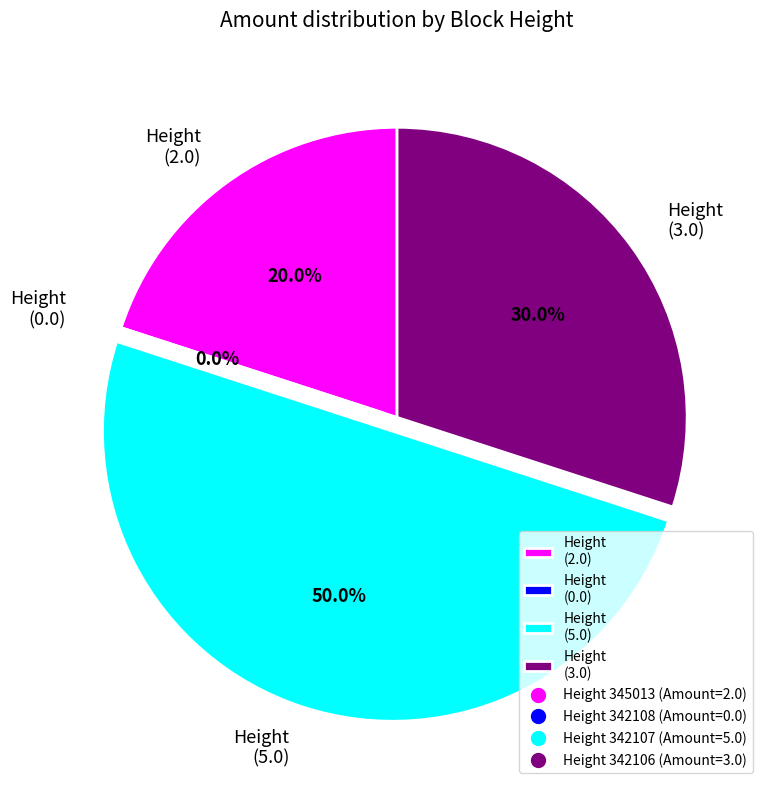

To the nearest percent, what is the difference between the largest and smallest slice percentages?

50%